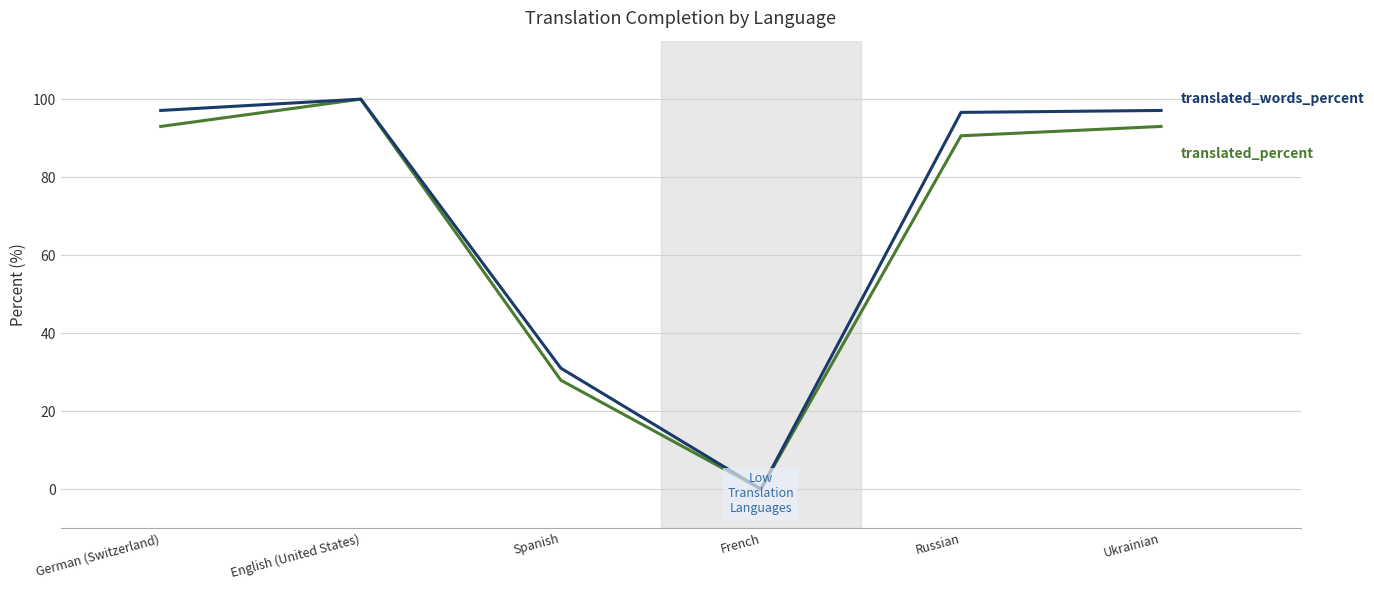

What is the difference between the highest and lowest values at Russian?

6.0